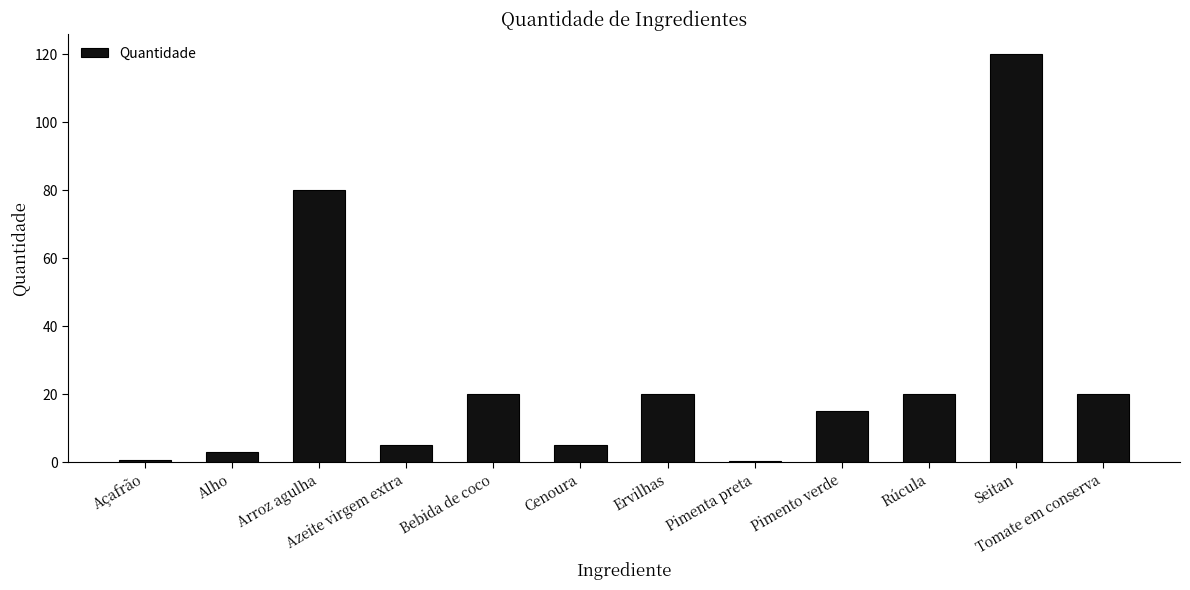

What is the label of the 11th bar from the left?

Seitan